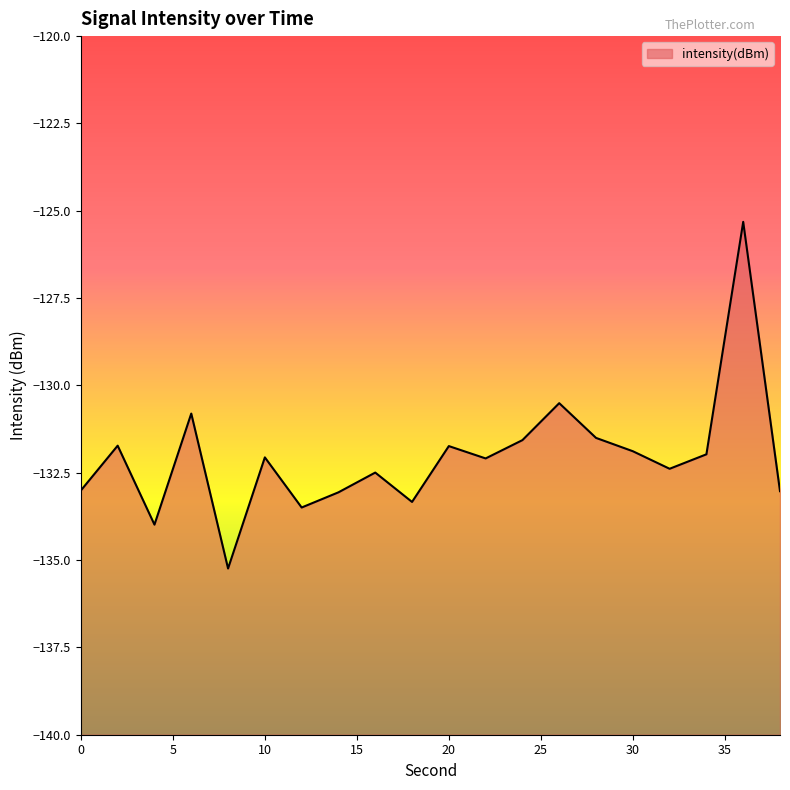

The value at 12 is -210.1. True or false?

False